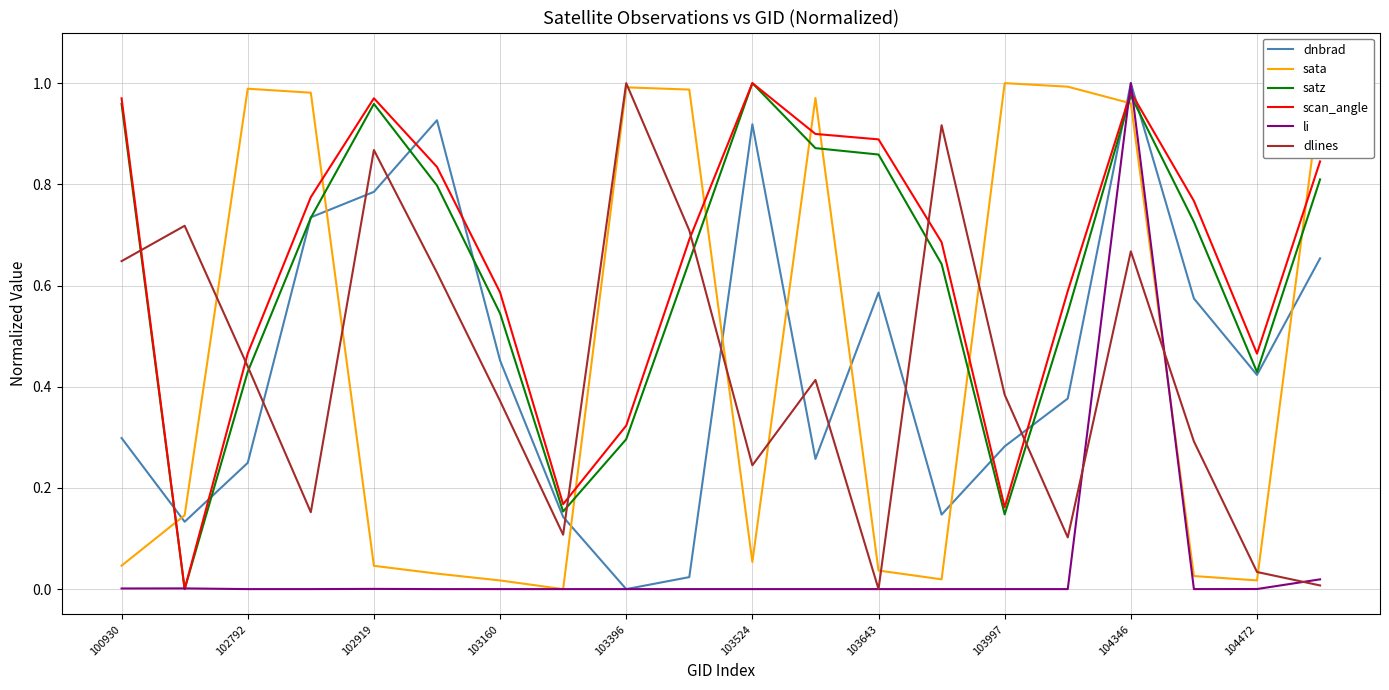

Which series ends up on top after the final intersection of sata and dnbrad?

sata